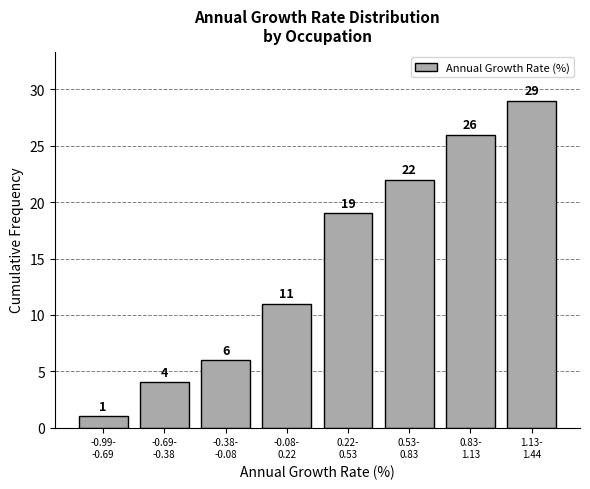

Reading right to left, extract all data points from this chart.

29	26	22	19	11	6	4	1